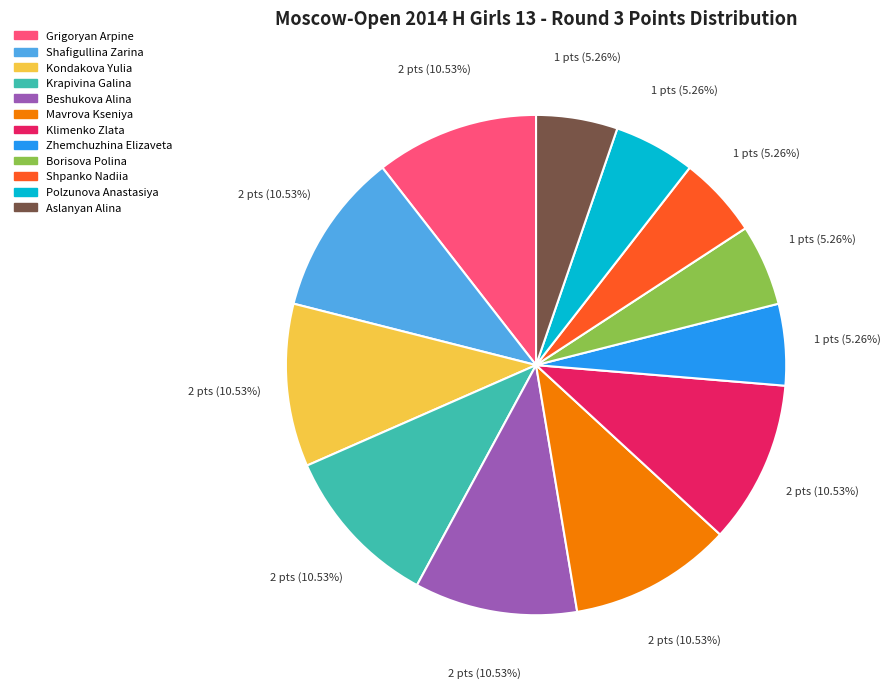

Does Mavrova Kseniya represent more than half of the total?

No